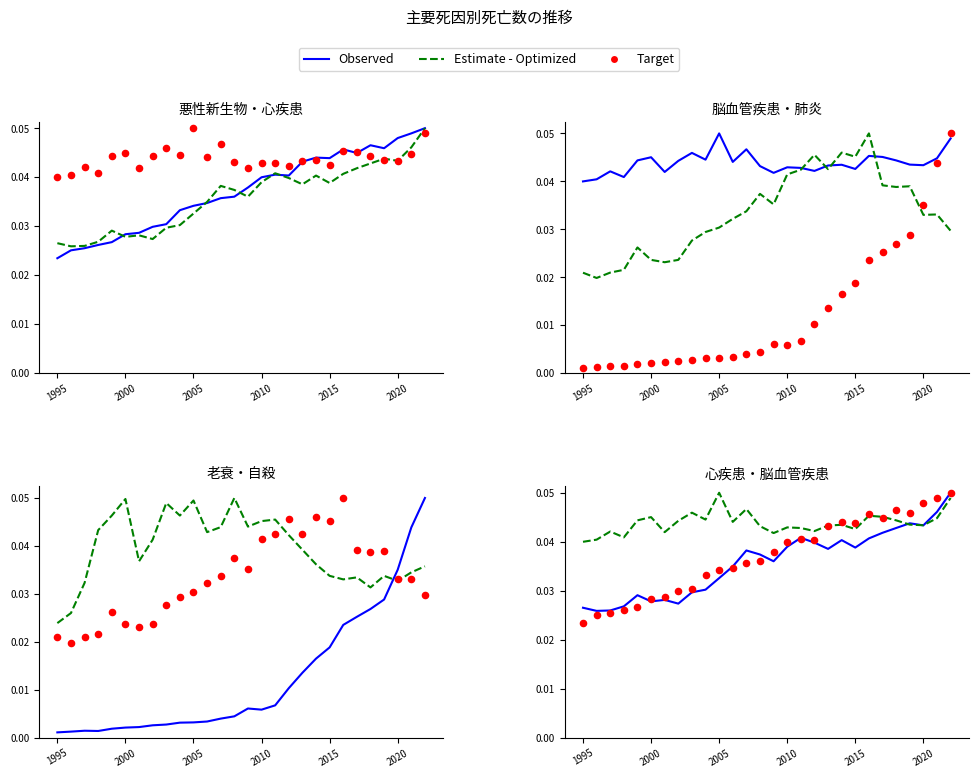

At which category is the sum across all series the highest?

2022